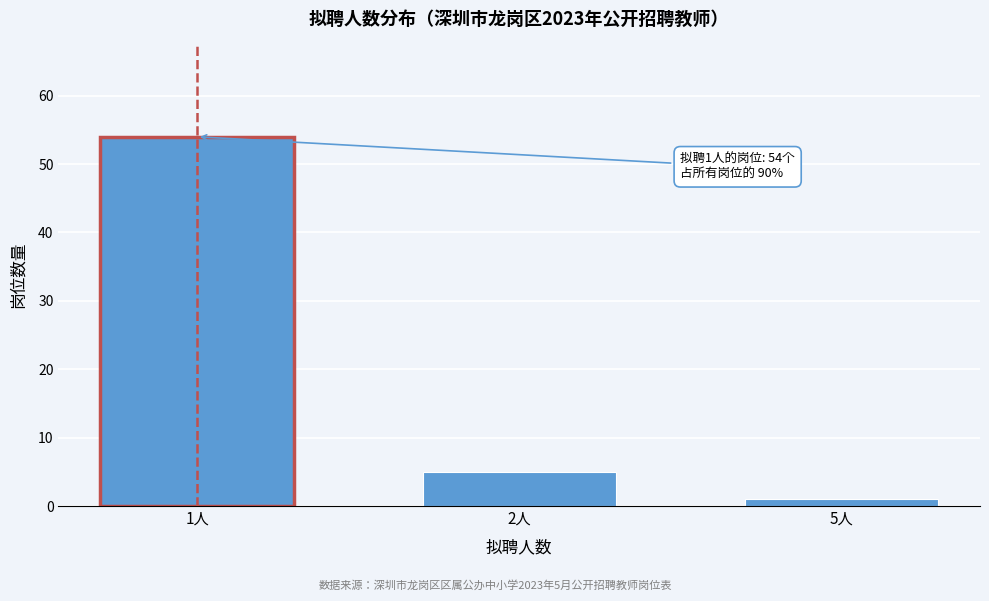

Reading right to left, extract all data points from this chart.

5人=1	2人=5	1人=54